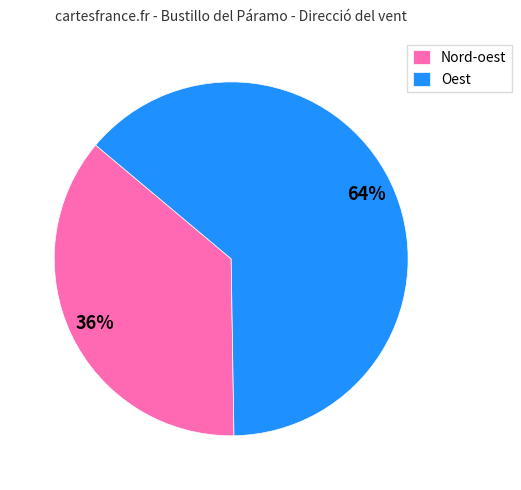

Between Oest and Nord-oest, which is larger?

Oest